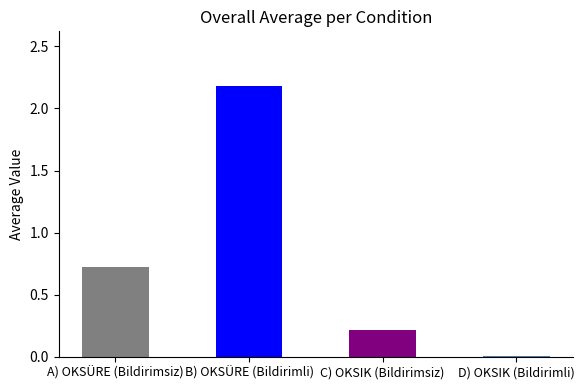

What is the difference between the second highest and second lowest values?

0.5